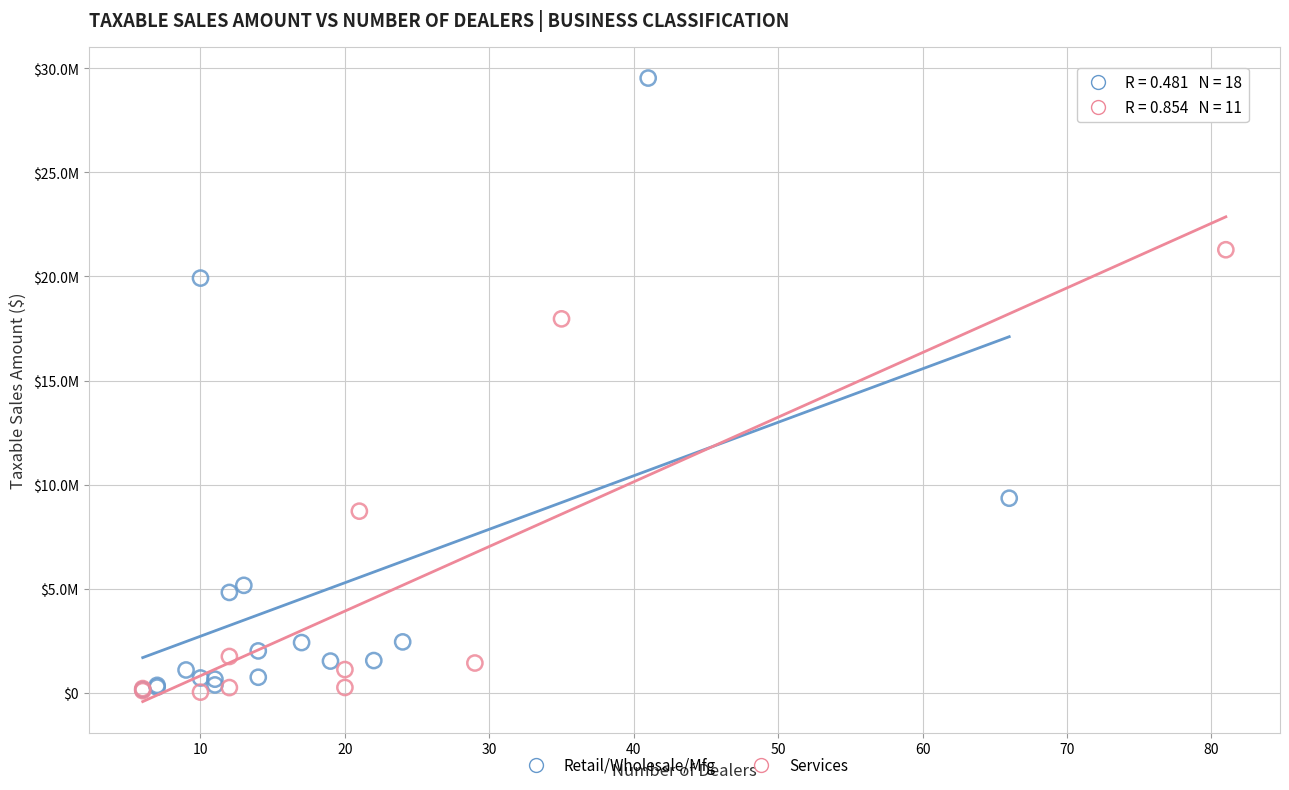

What are all the series names shown in the legend?

Retail/Wholesale/Mfg, Services